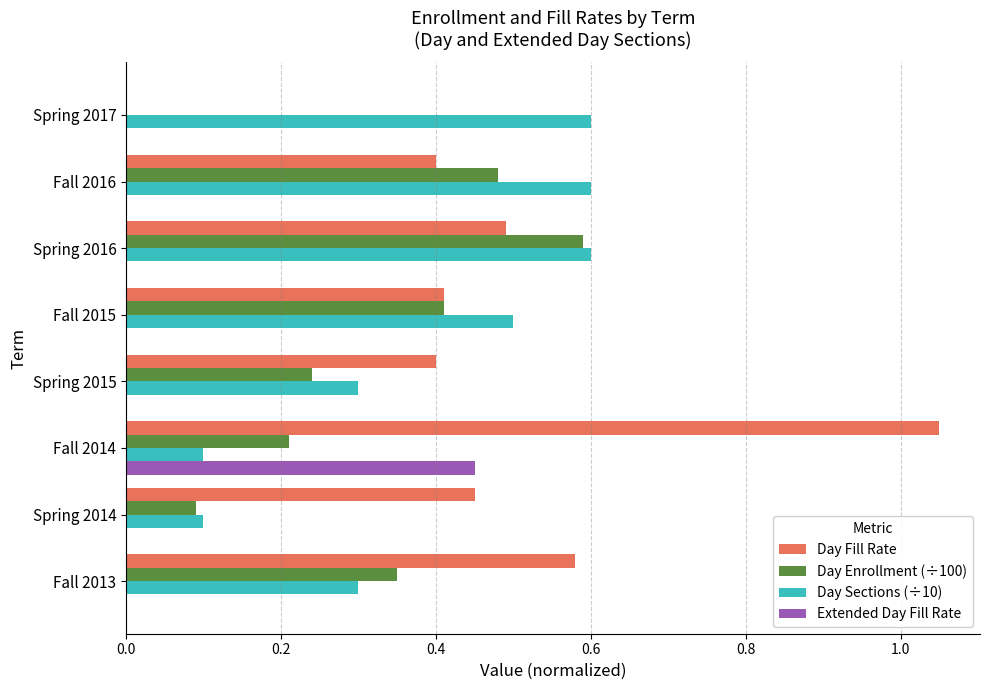

Is it true that Extended Day Fill Rate equals 0.5 at Fall 2014?

True